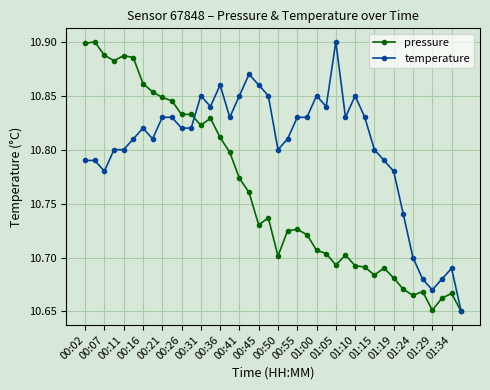

Which series has the largest total across all categories?

temperature